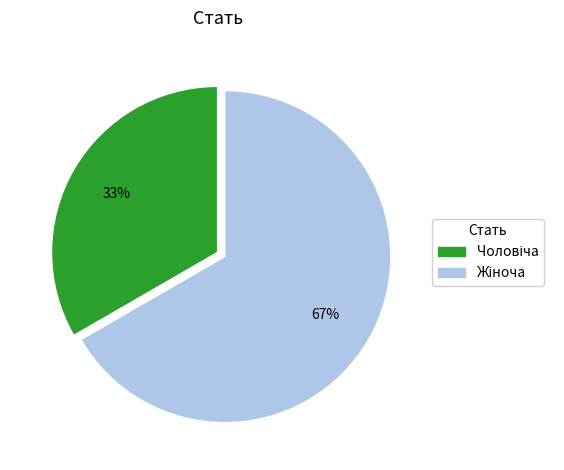

To the nearest percent, what is the average slice percentage?

50%